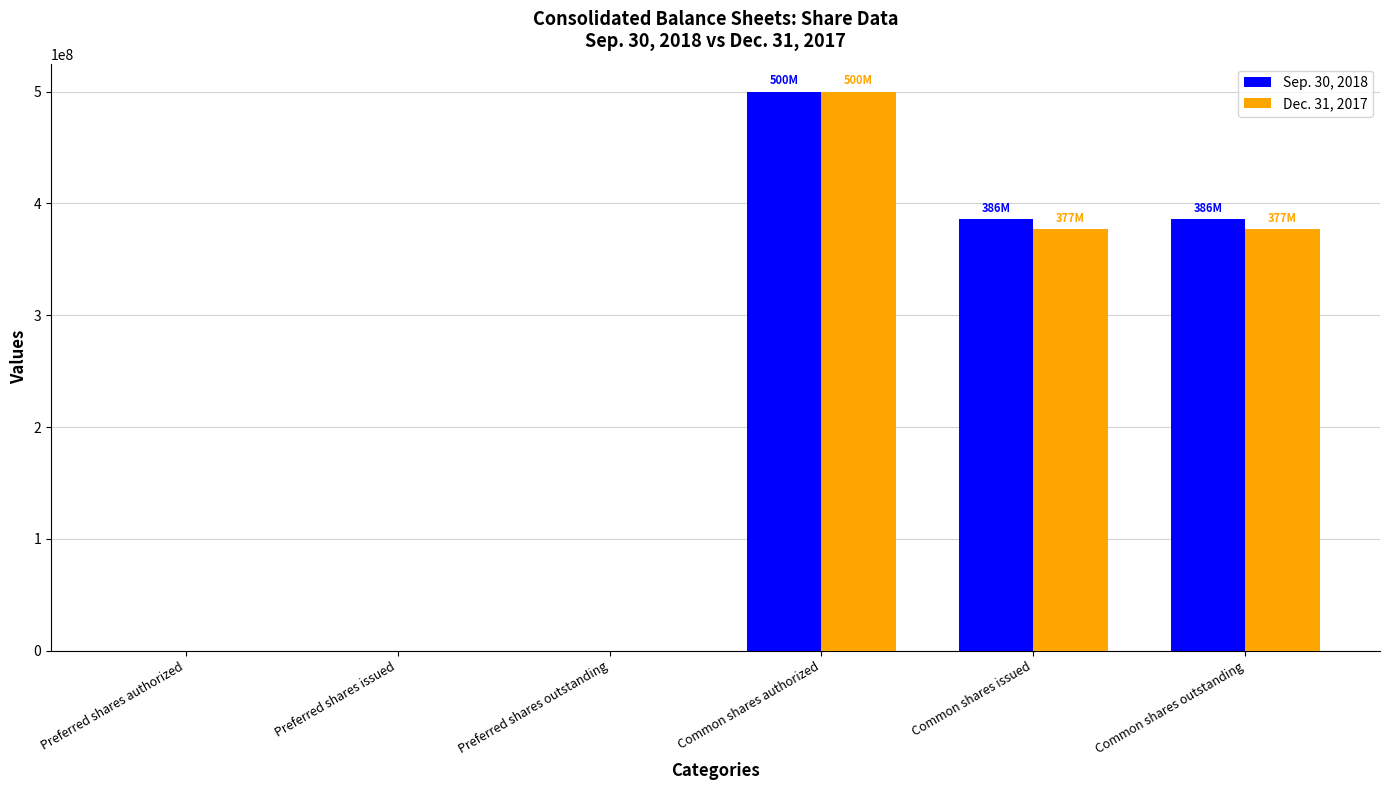

What is the greatest value displayed?

500000000